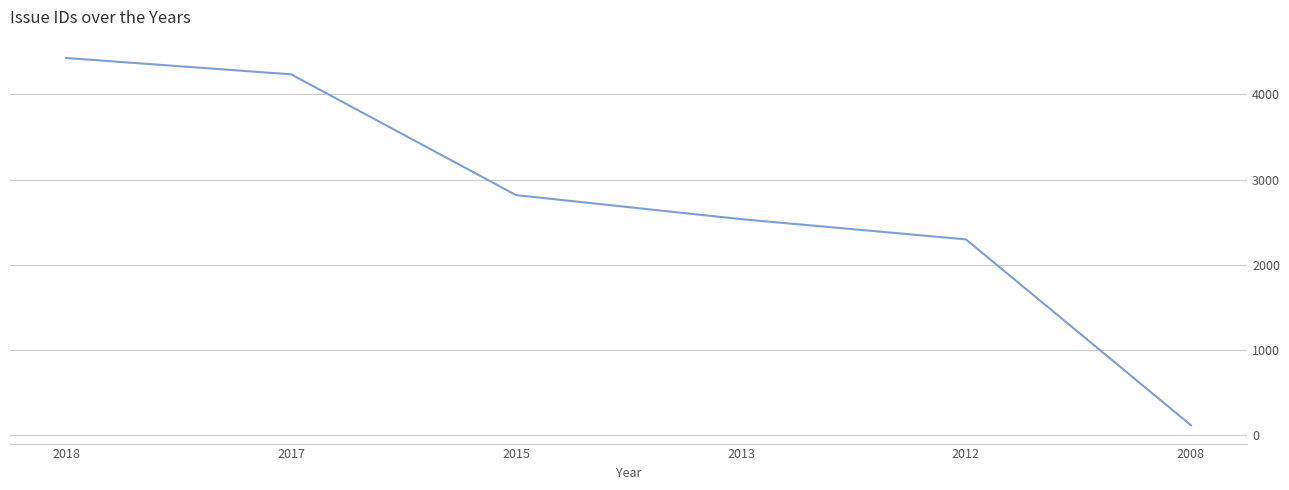

Which label corresponds to the smallest value in the chart?

2008